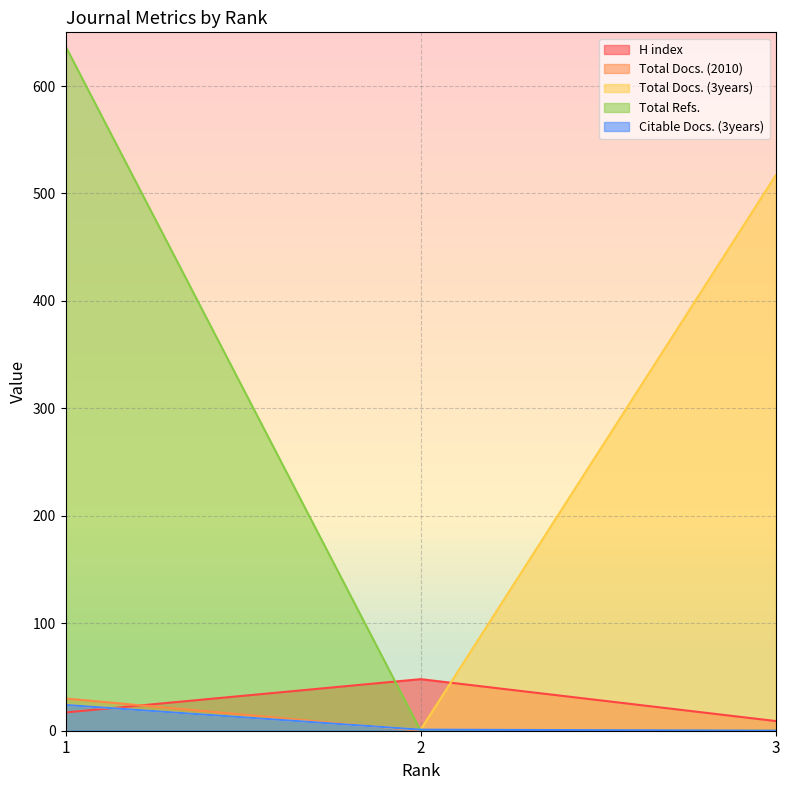

Which series changed the most between 1 and 3?

Total Refs.